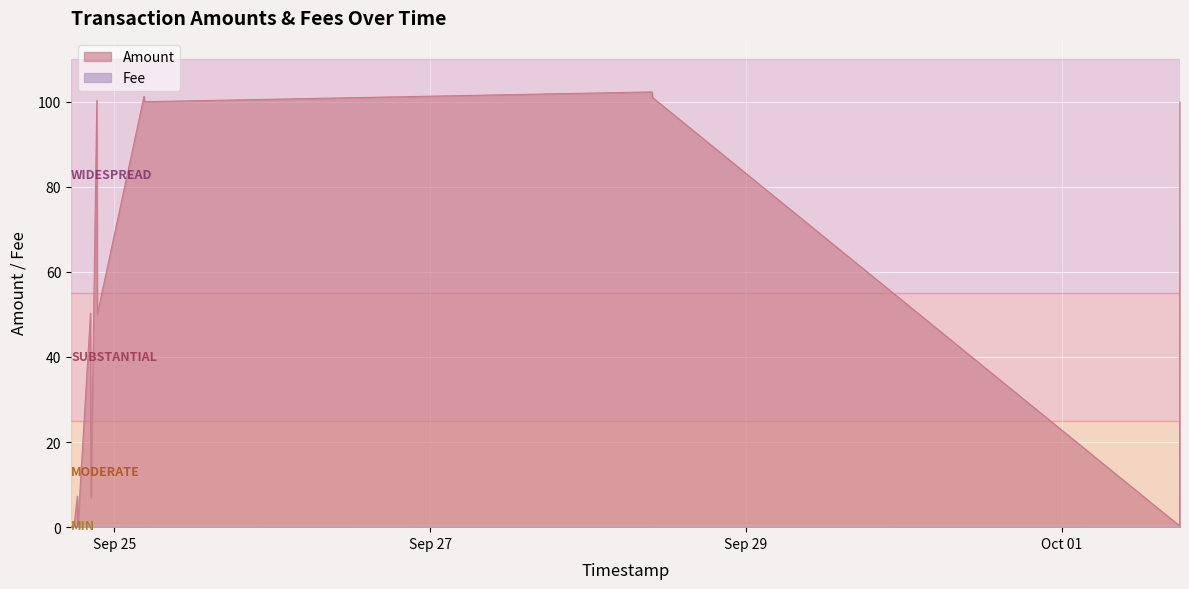

What is the difference between the Amount values at 2023-09-24 17:50:52 and 2023-09-24 17:45:16?

0.3